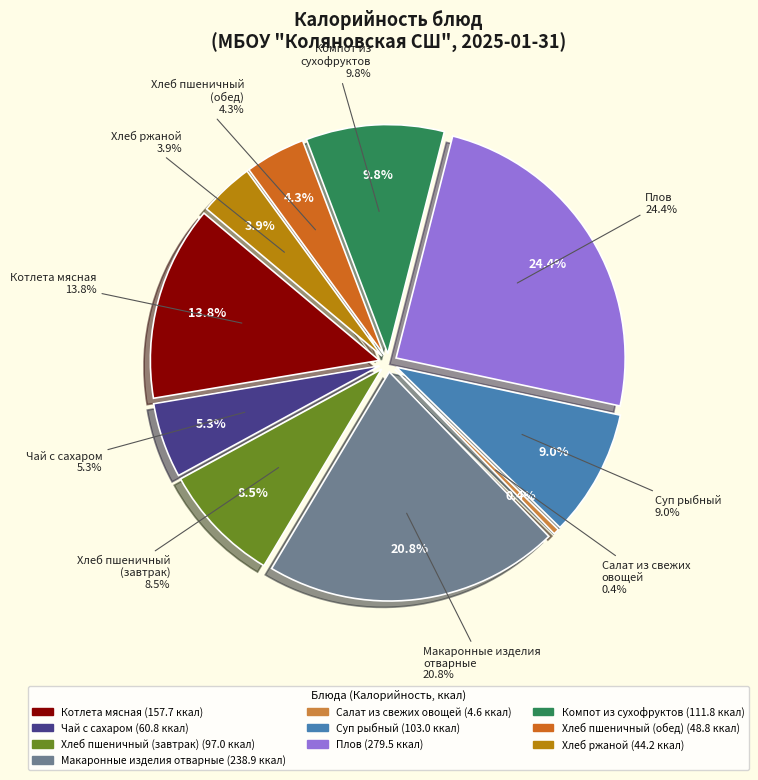

Between Хлеб пшеничный (завтрак) and Суп рыбный (филе минтая), which is larger?

Суп рыбный (филе минтая)